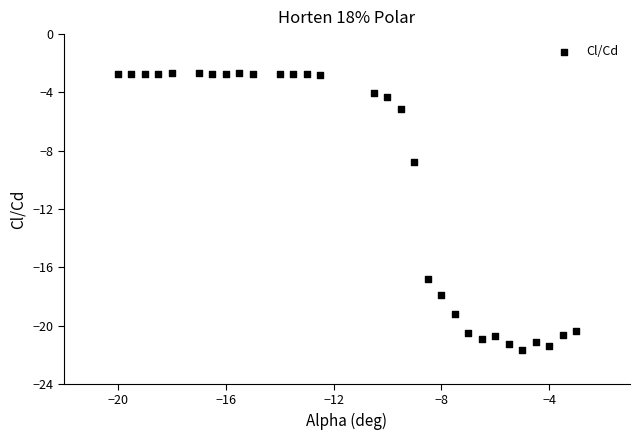

What is the range of Y values (max minus min)?

19.0